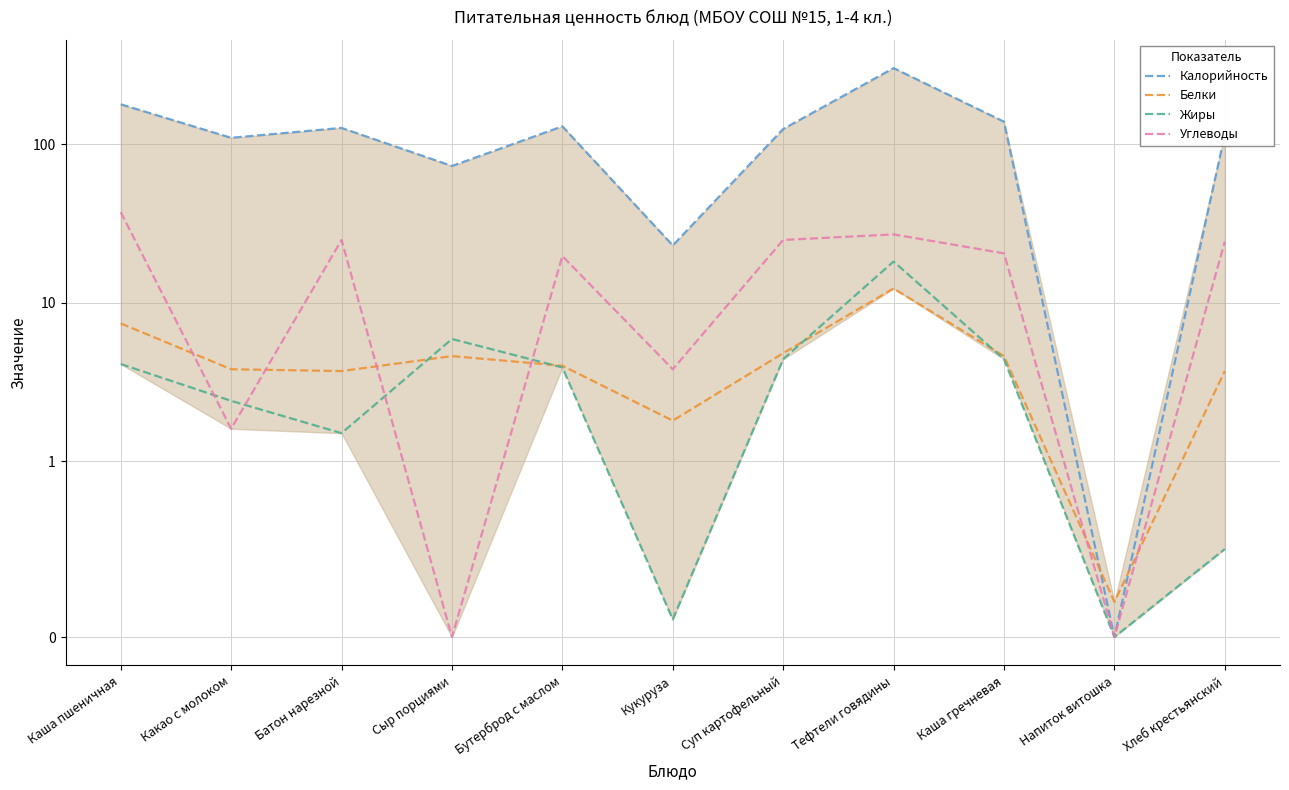

What position from the left is Батон нарезной?

3